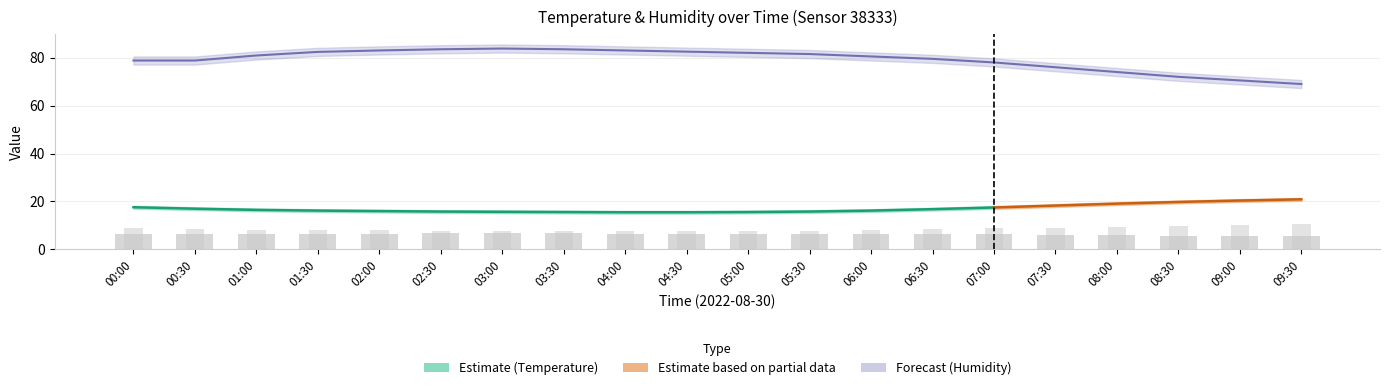

At which label is Observed Temp (scaled) closest to 9?

07:30